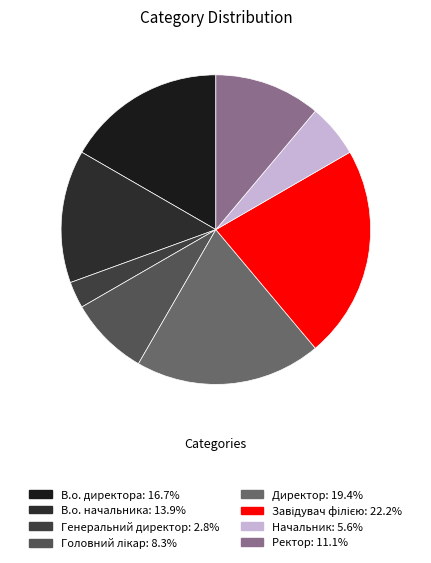

Rank the categories by value from highest to lowest.

Завідувач філією, Директор, В.о. директора, В.о. начальника, Ректор, Головний лікар, Начальник, Генеральний директор